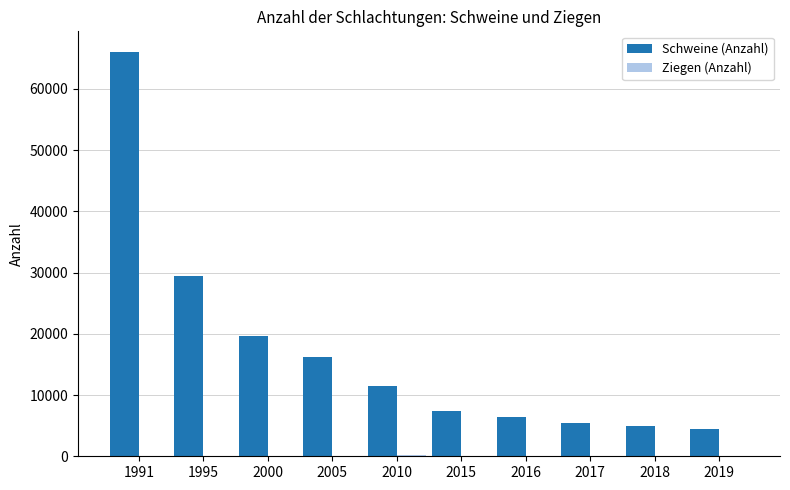

At which label is Schweine (Anzahl) closest to 35300?

1995